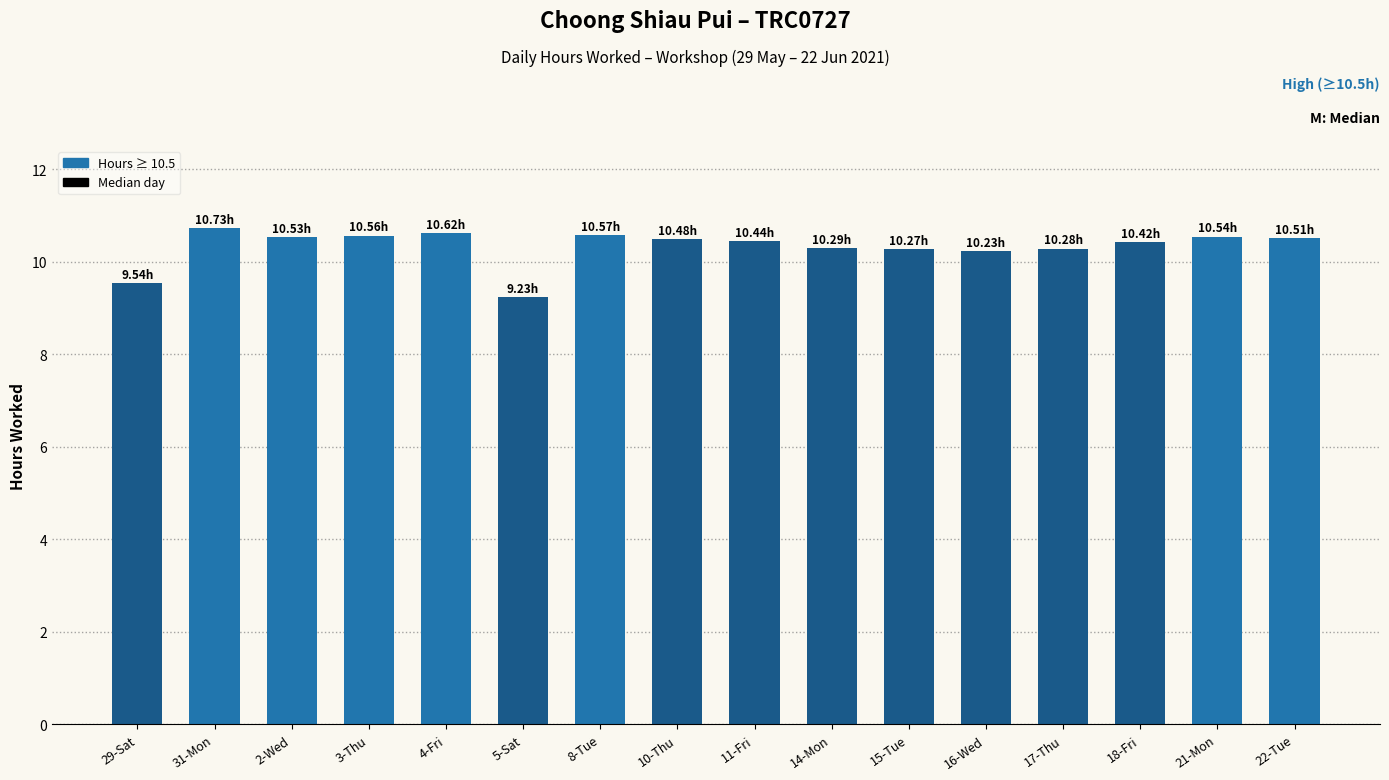

What is the label of the 4th bar from the right?

17-Thu